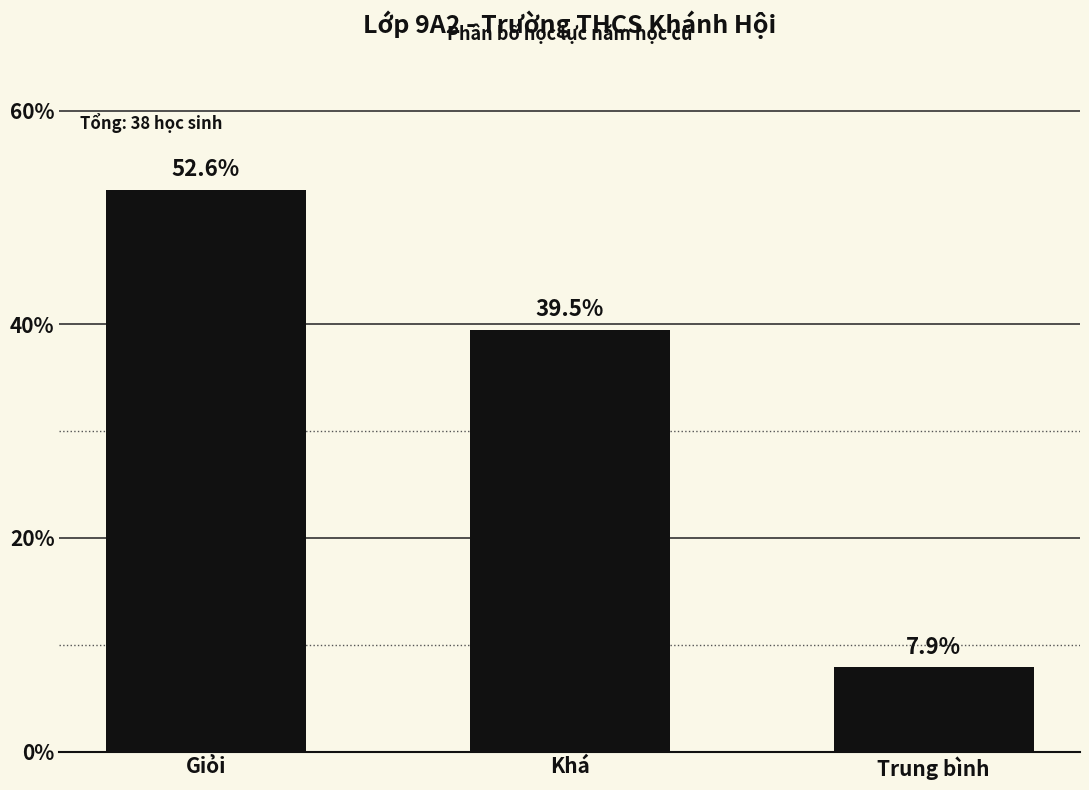

Where is the data nearest to the value 30?

Khá